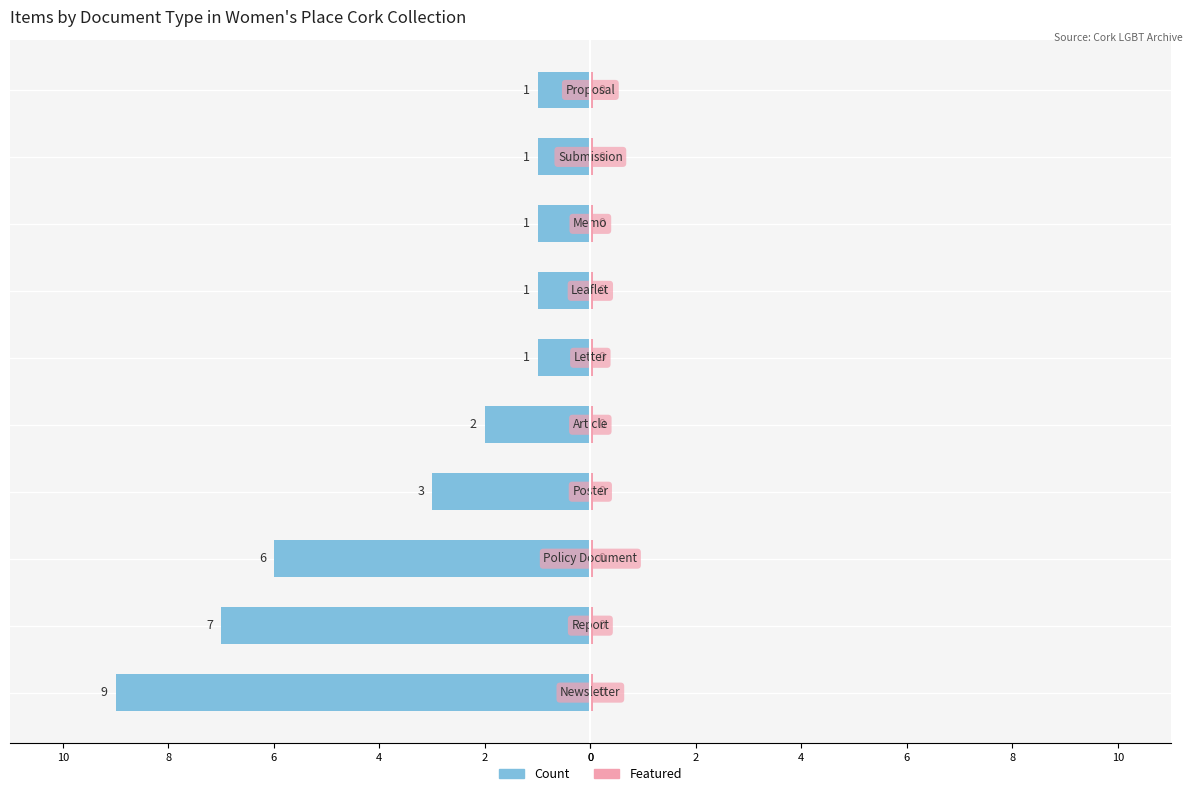

What are all the series names shown in the legend?

Count, Featured